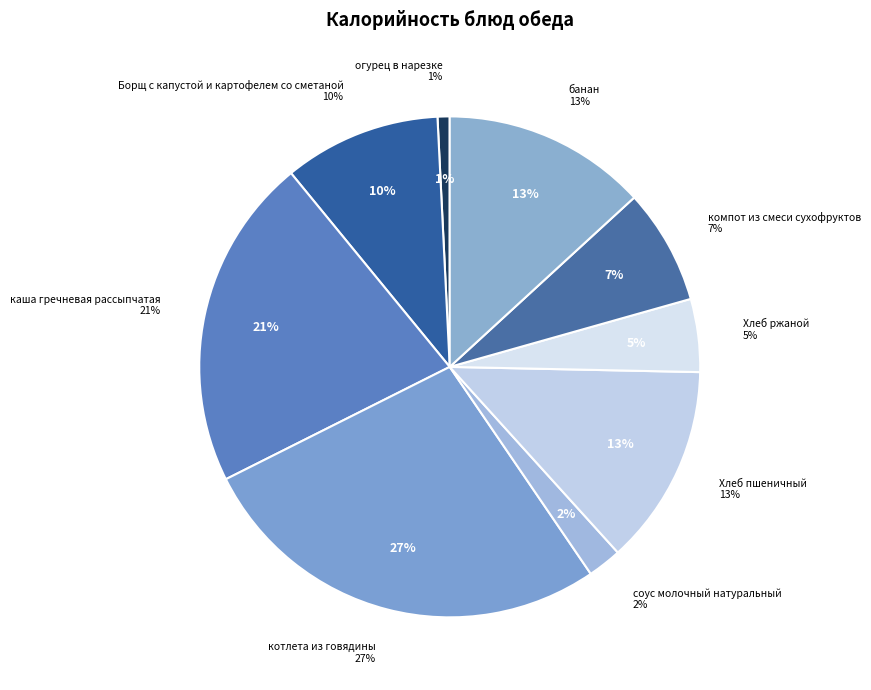

What percentage is the каша гречневая рассыпчатая slice, to the nearest percent?

21%